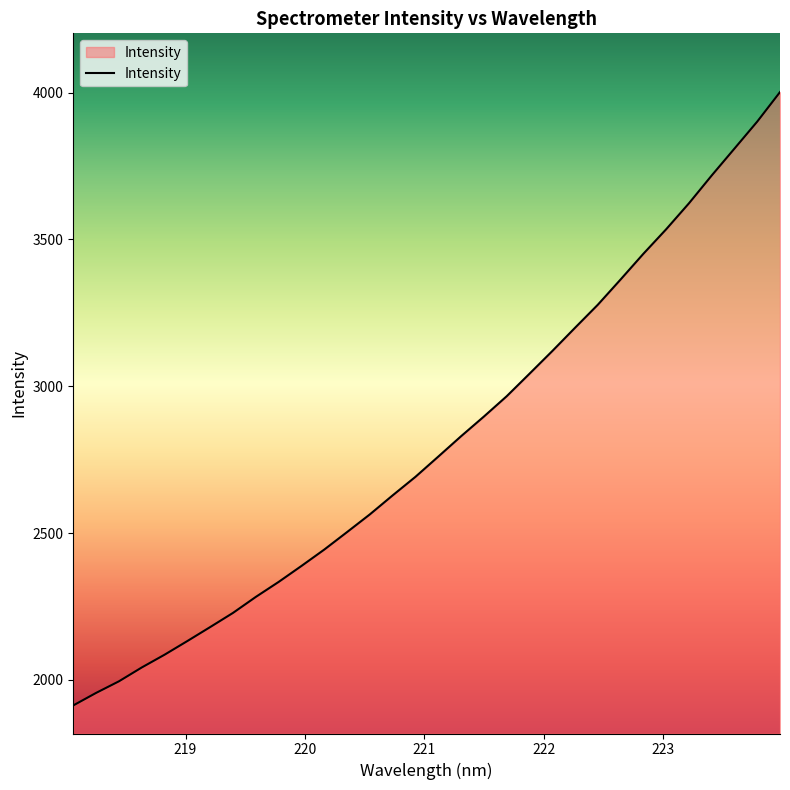

What is the difference between the maximum and minimum values?

2089.0